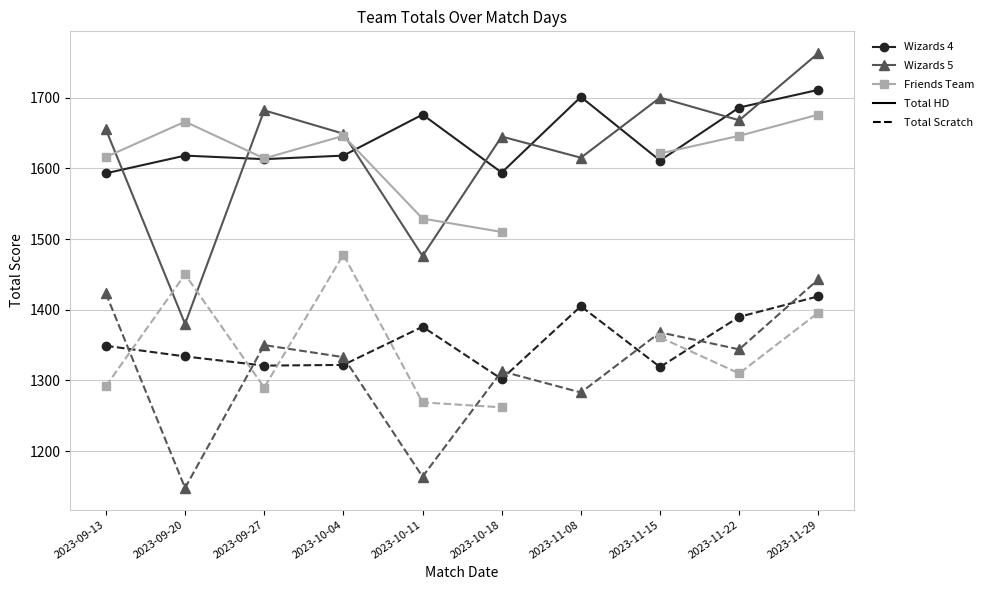

What is the maximum value for Wizards 5 Total HD?

1763.0